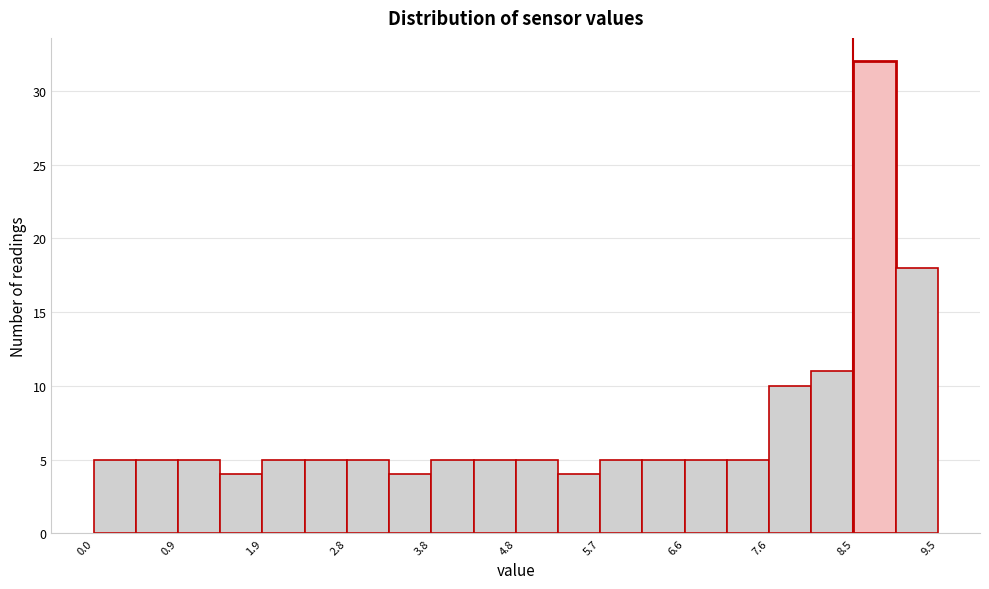

Which range on the x-axis has the tallest bar?

8.6 to 9.0